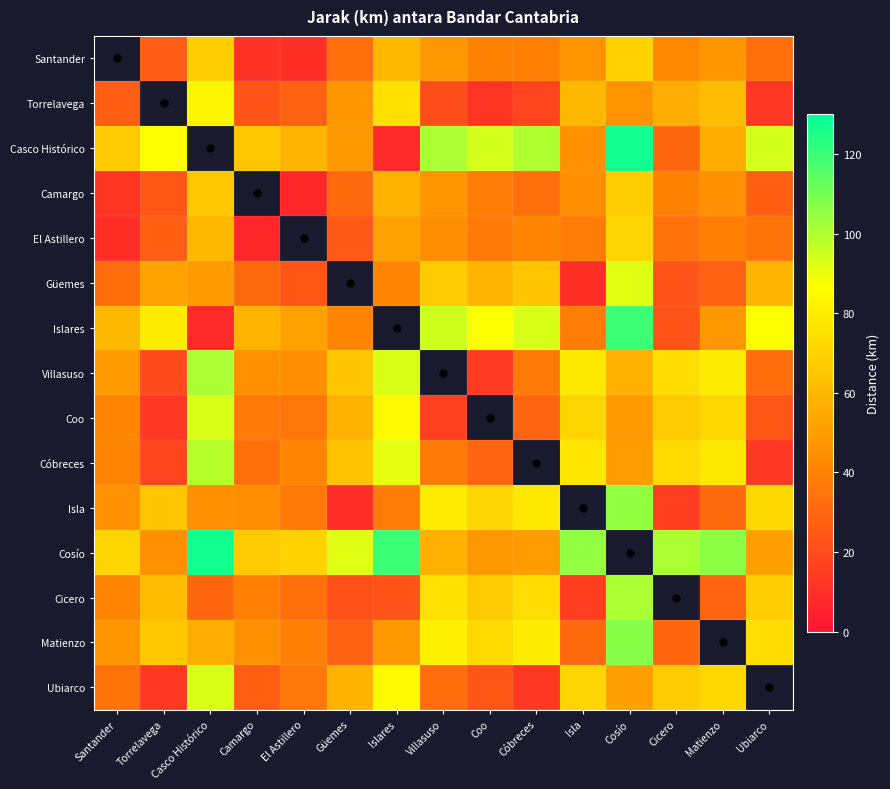

True or false: Villasuso has a value of 147.4 at Casco Histórico.

False